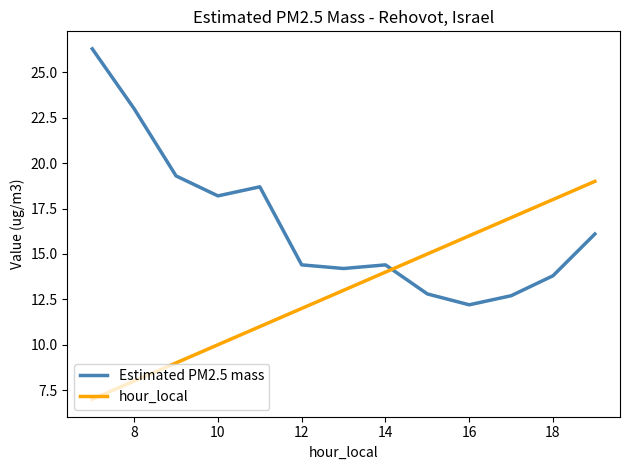

Rank the series by their maximum value, from highest to lowest.

Estimated PM2.5 mass, hour_local